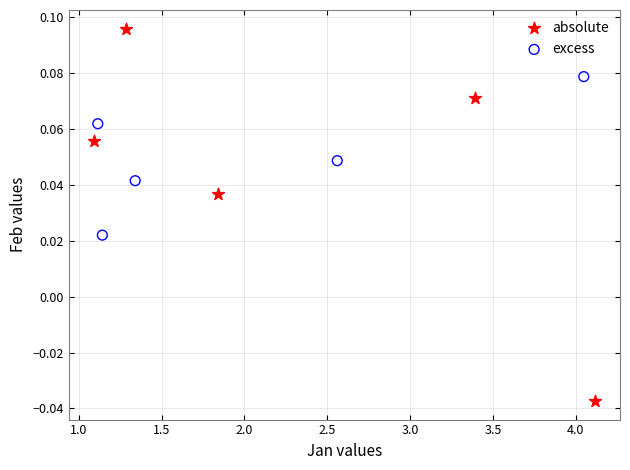

Which series contains the lowest Y value?

absolute